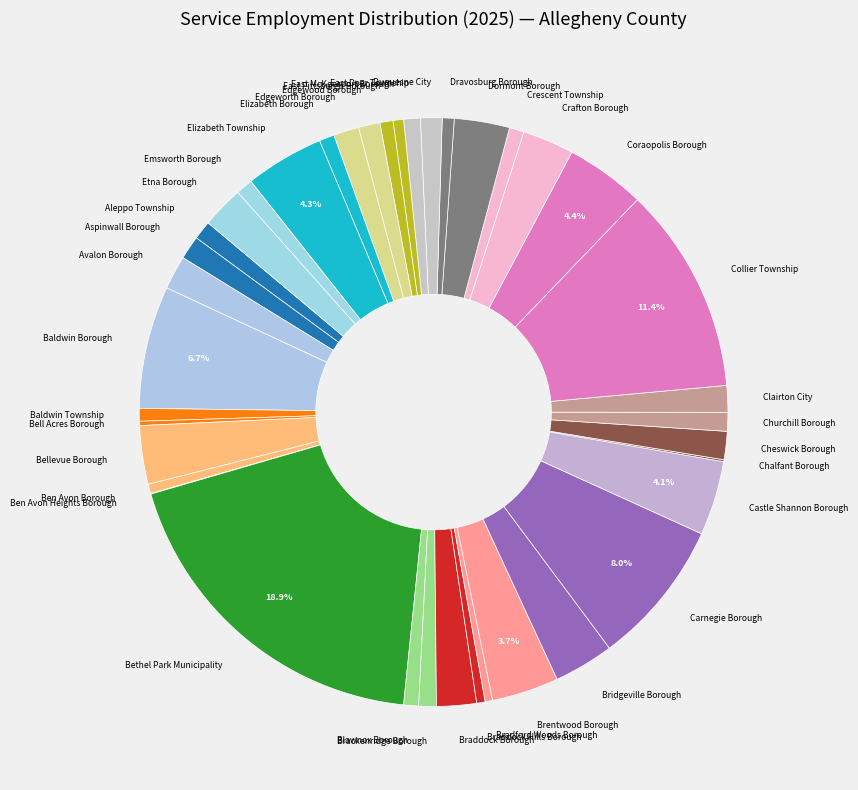

Which category has the biggest portion of the pie?

Bethel Park Municipality